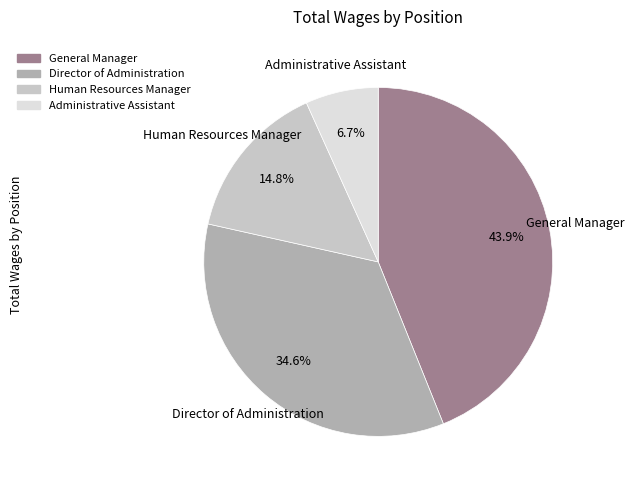

To the nearest percent, what is the combined percentage of Director of Administration and Administrative Assistant?

41%